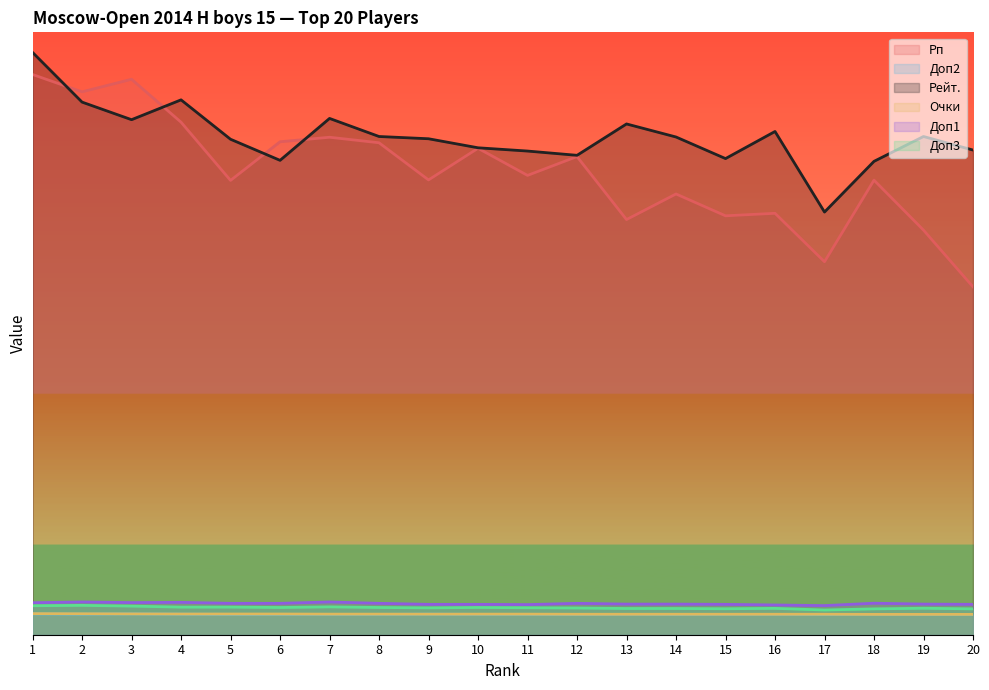

What is the sum of the Рейт. values at 16 and 20?

98.4